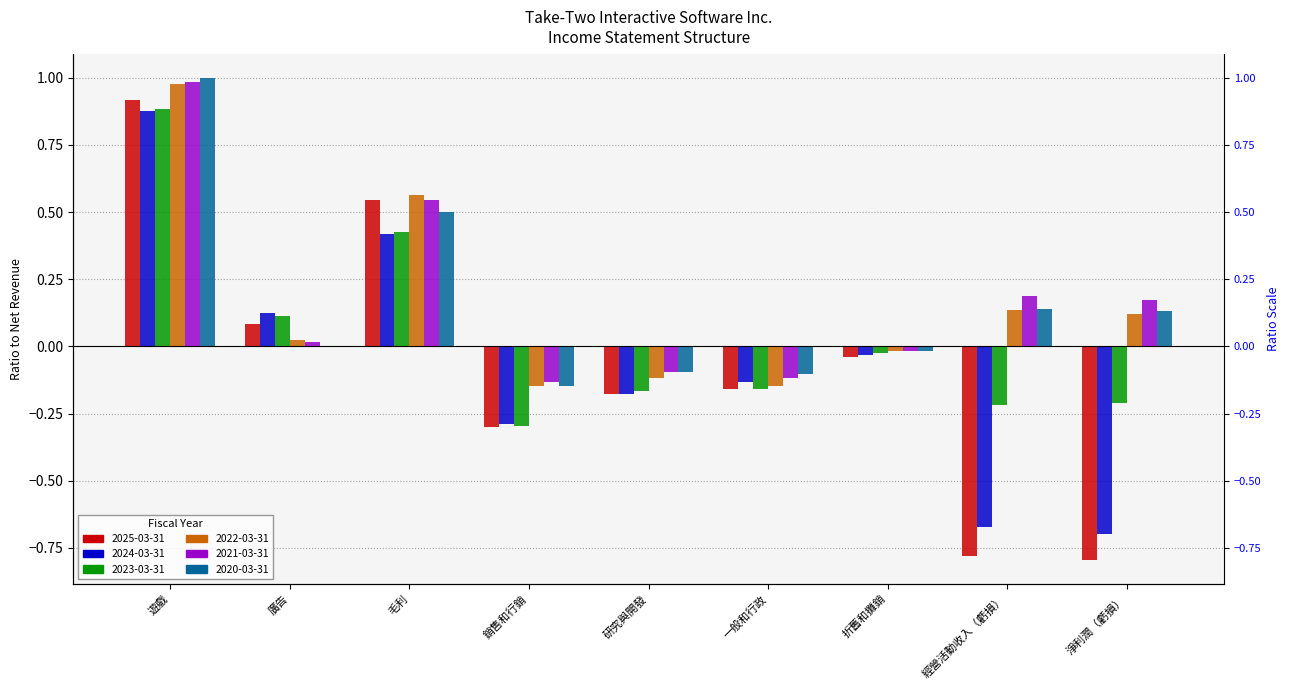

List the labels in order of 2025-03-31 value, smallest first.

淨利潤（虧損）, 經營活動收入（虧損）, 銷售和行銷, 研究與開發, 一般和行政, 折舊和攤銷, 廣告, 毛利, 遊戲